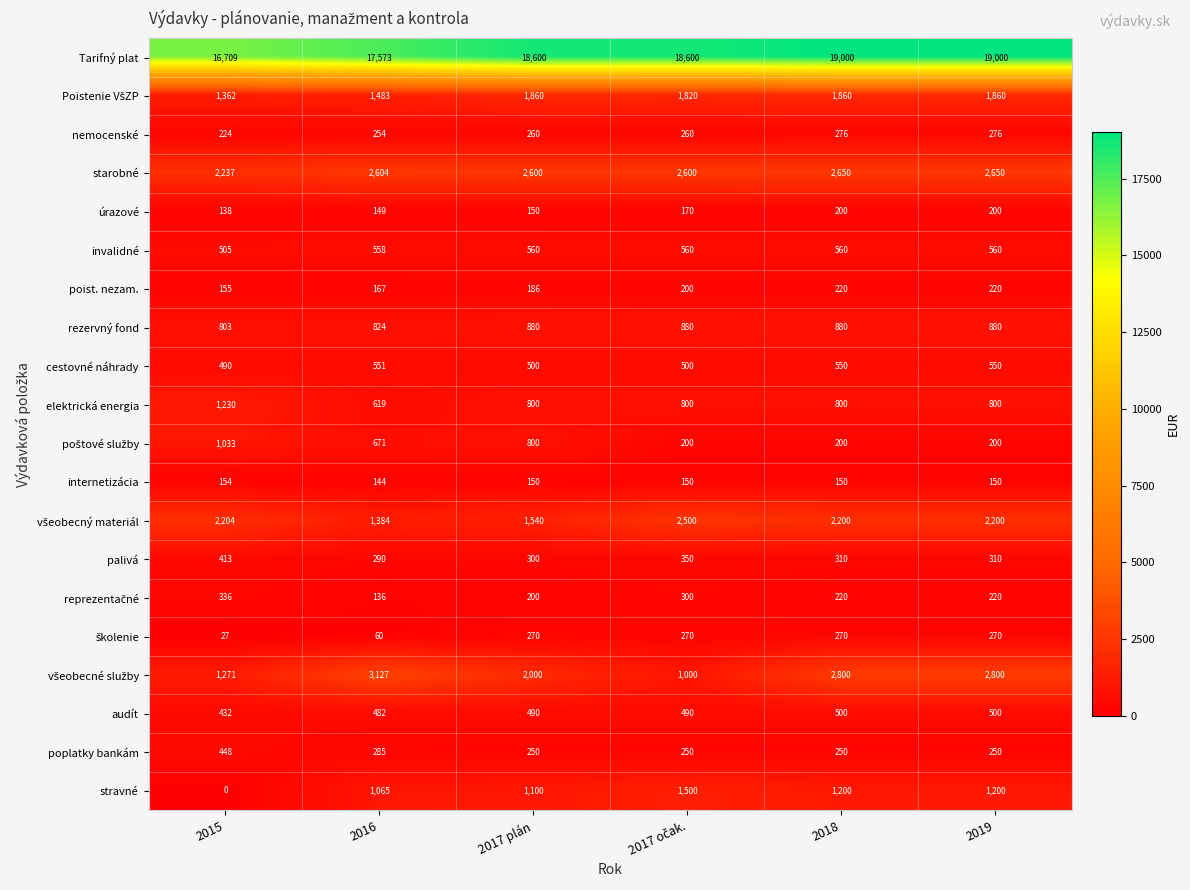

What is the highest value of the starobné series?

2650